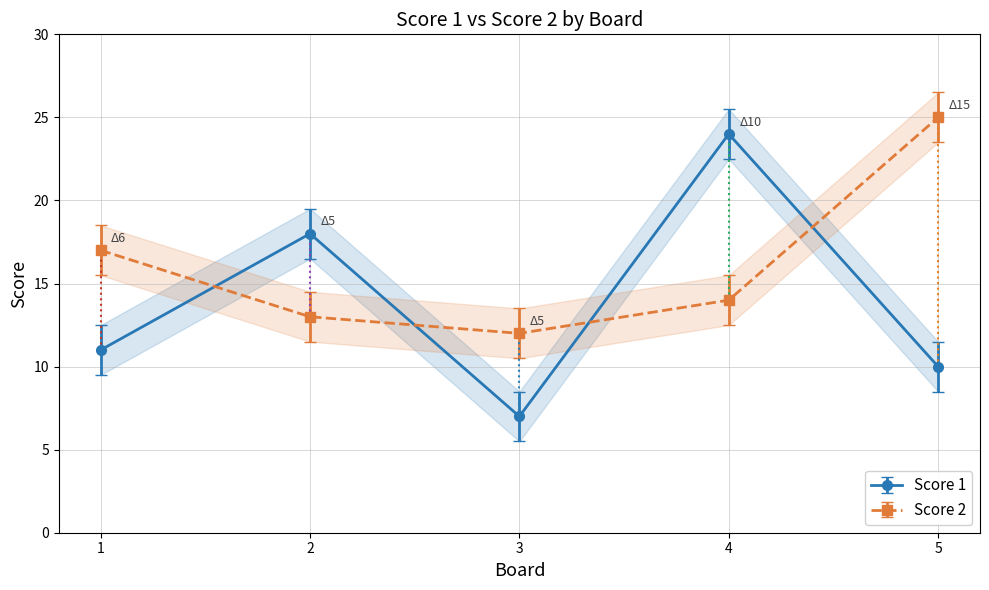

What is the value of the Score 1 point at the 5th from the left?

10